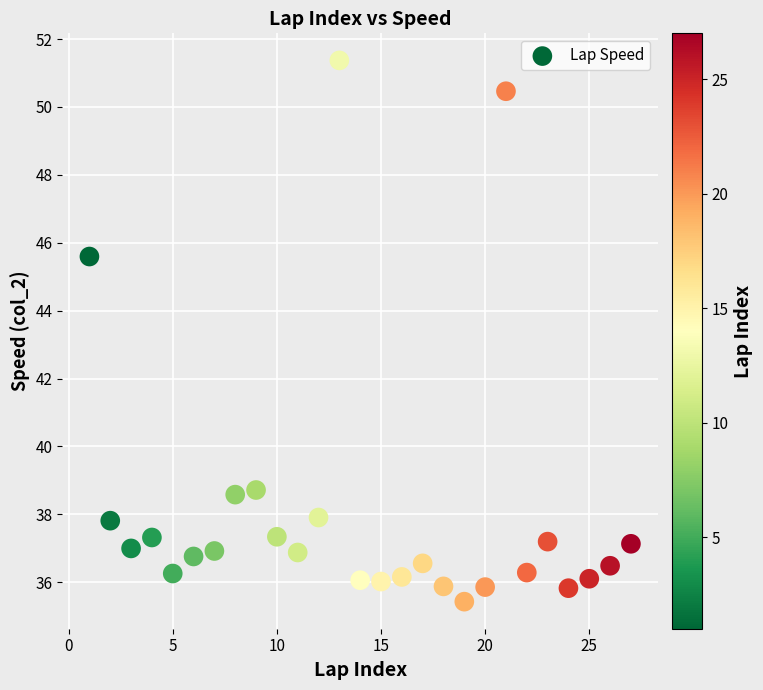

What is the range of X values (max minus min)?

26.0